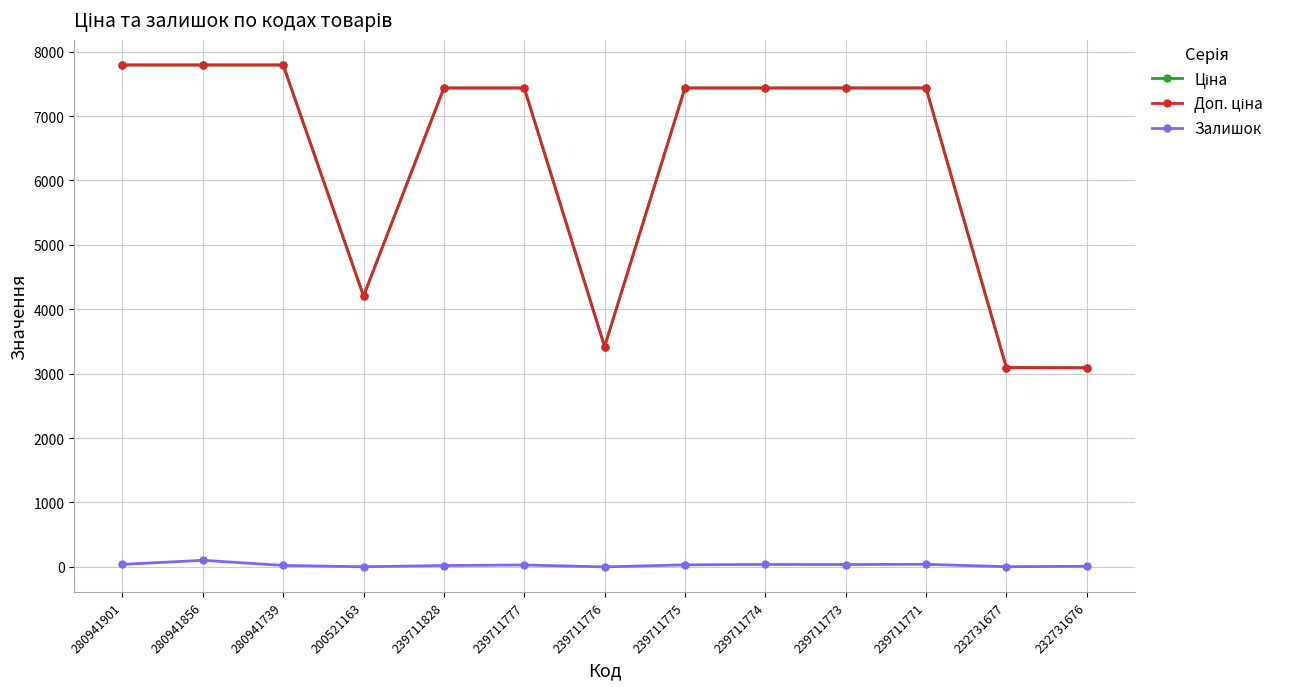

The Залишок series shows 2.0 at 200521163. True or false?

True